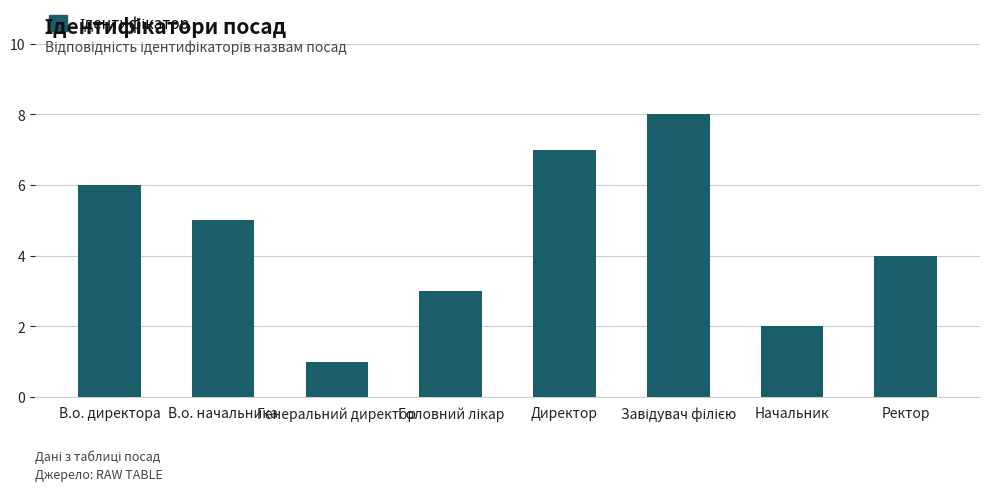

Which category has the lowest value across all series?

Генеральний директор